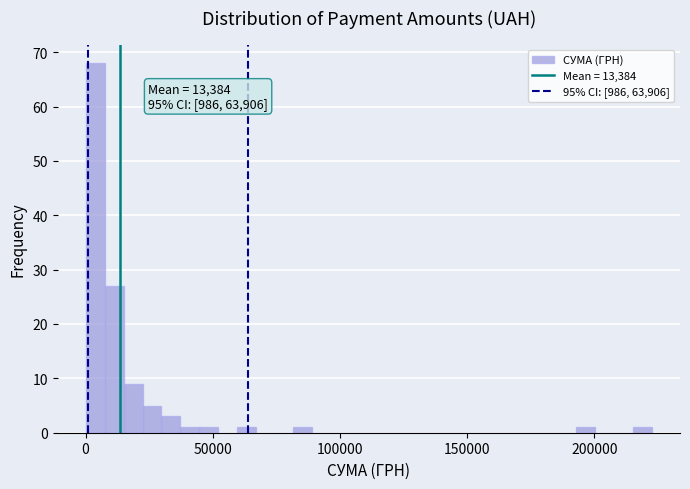

Read against the x-axis, roughly where is the centre of the tallest bar?

5000